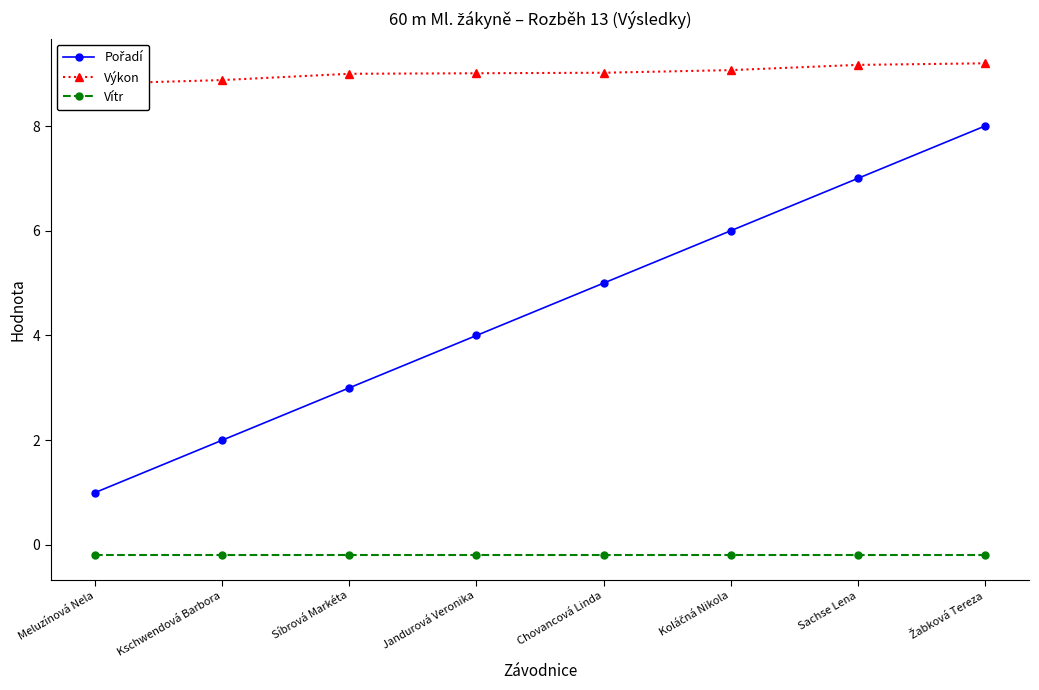

At which label does Vítr reach its peak?

Meluzínová Nela